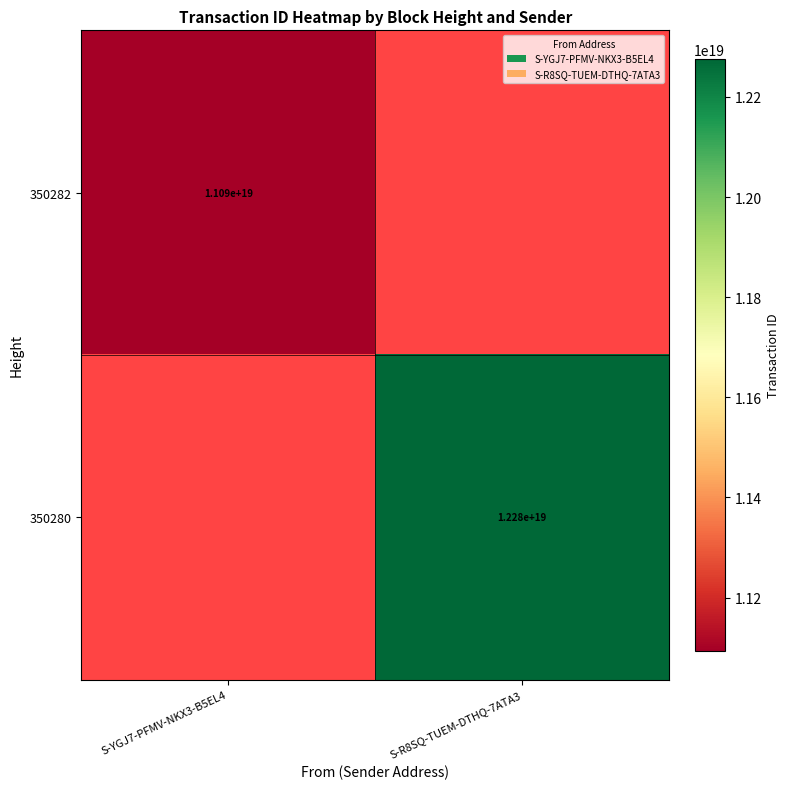

Is it true that 350280 equals 4194428082433533952 at S-R8SQ-TUEM-DTHQ-7ATA3?

False